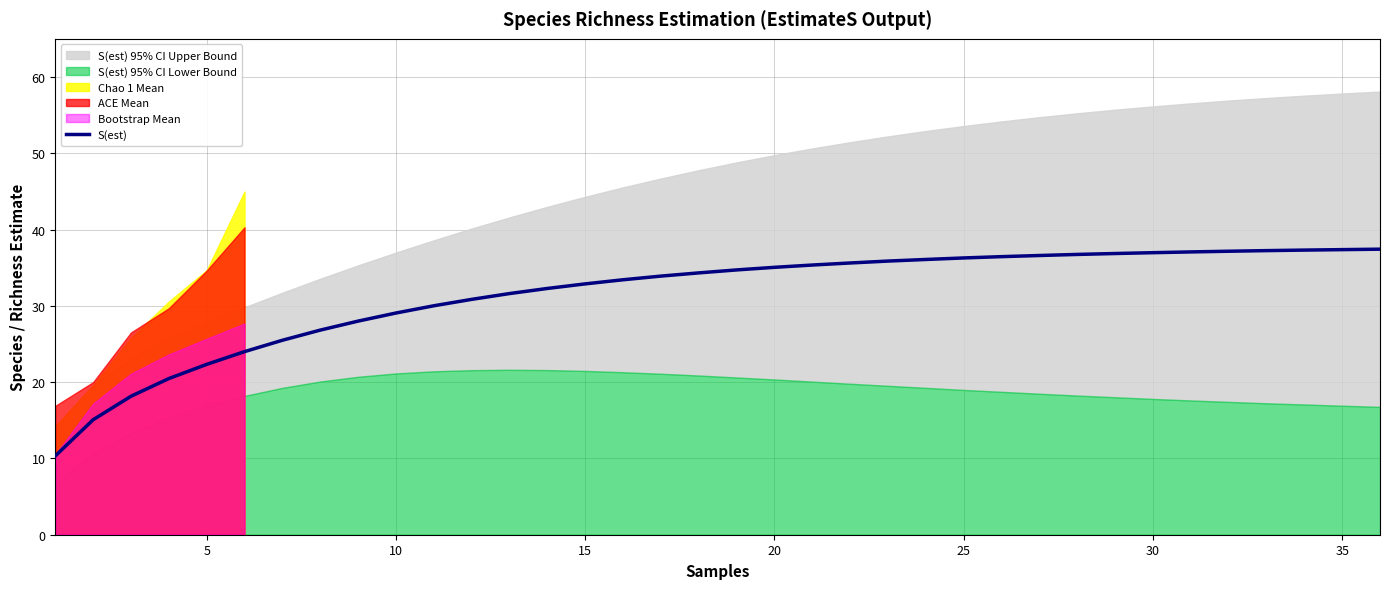

The S(est) series shows 36.3 at 25. True or false?

True